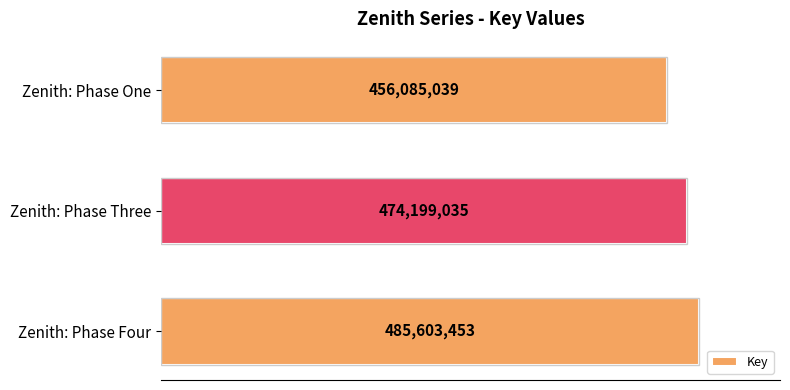

Does the chart contain stacked bars?

No